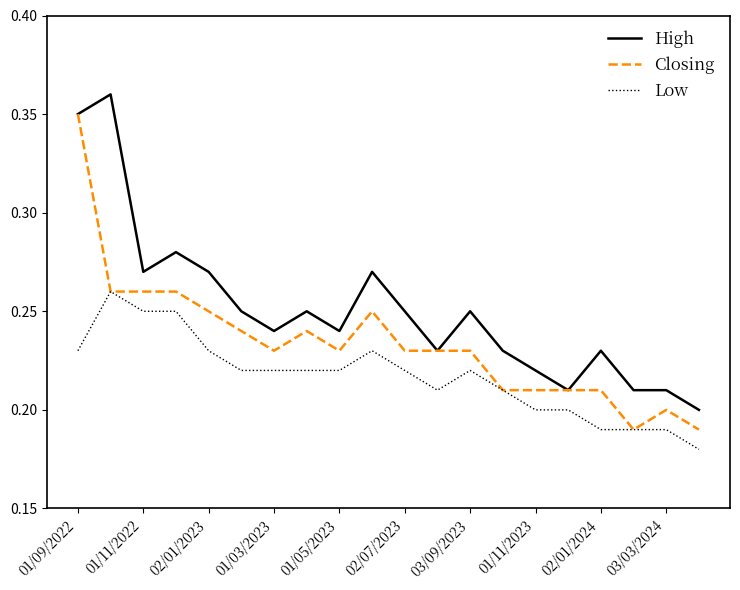

Rank the series by their average value, from highest to lowest.

High, Closing, Low